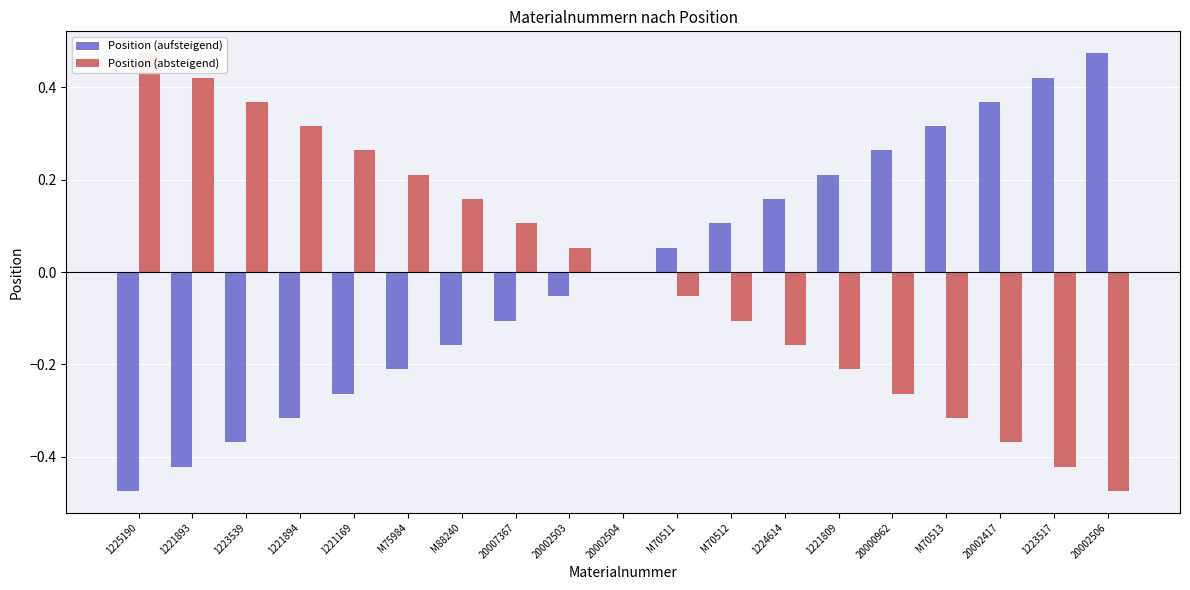

At which category does the chart reach its peak across all series?

20002506